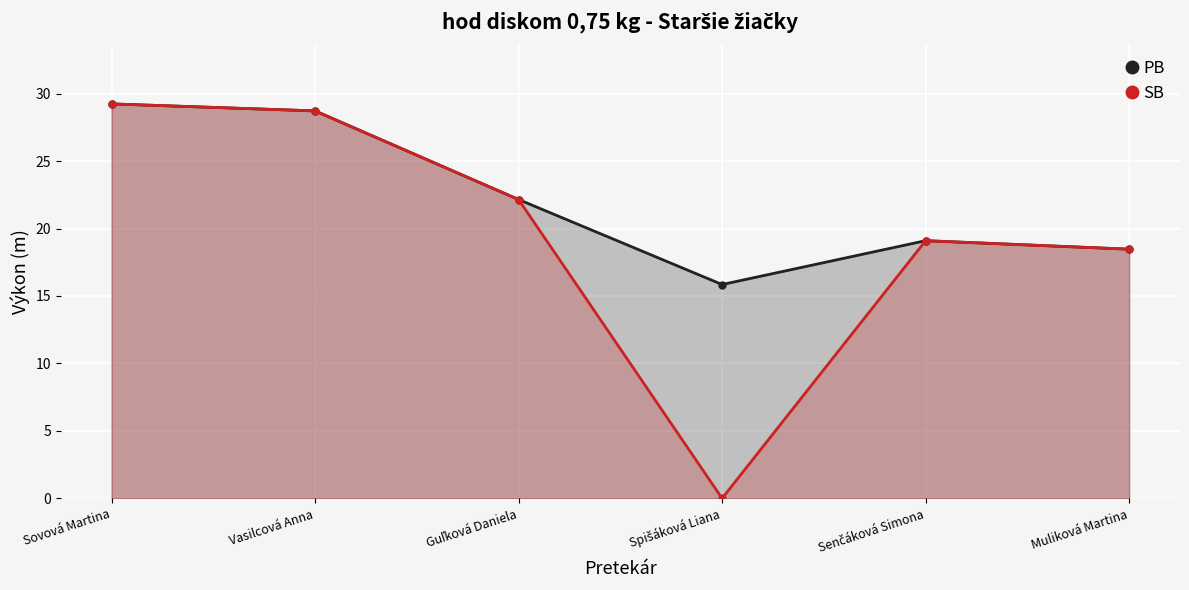

Between Guľková Daniela and Spišáková Liana, which is larger?

Guľková Daniela